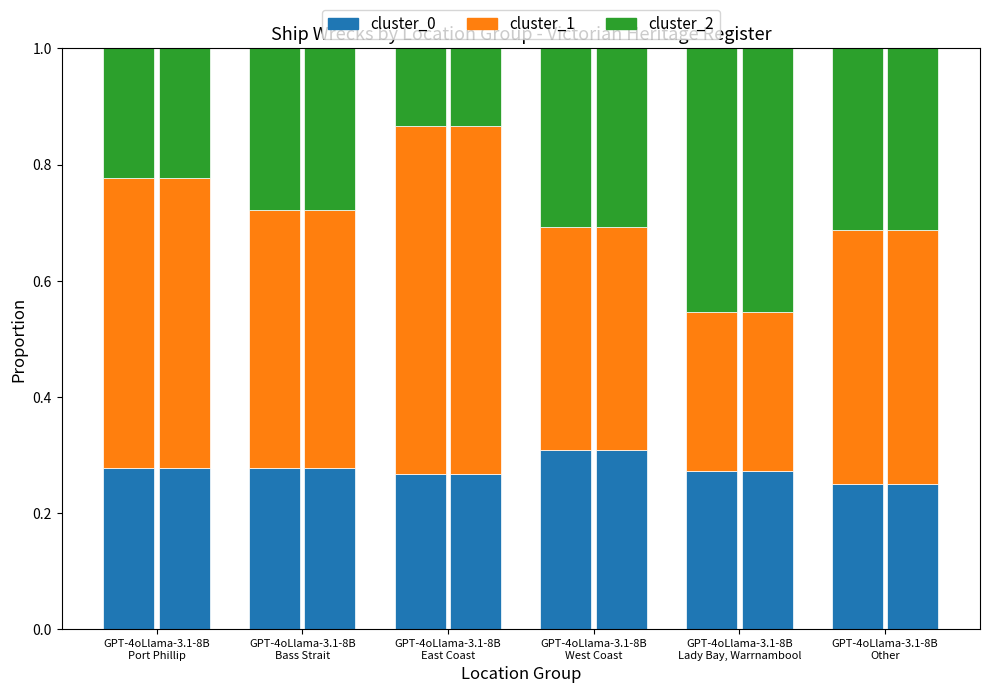

What are all the series names shown in the legend?

cluster_0, cluster_1, cluster_2